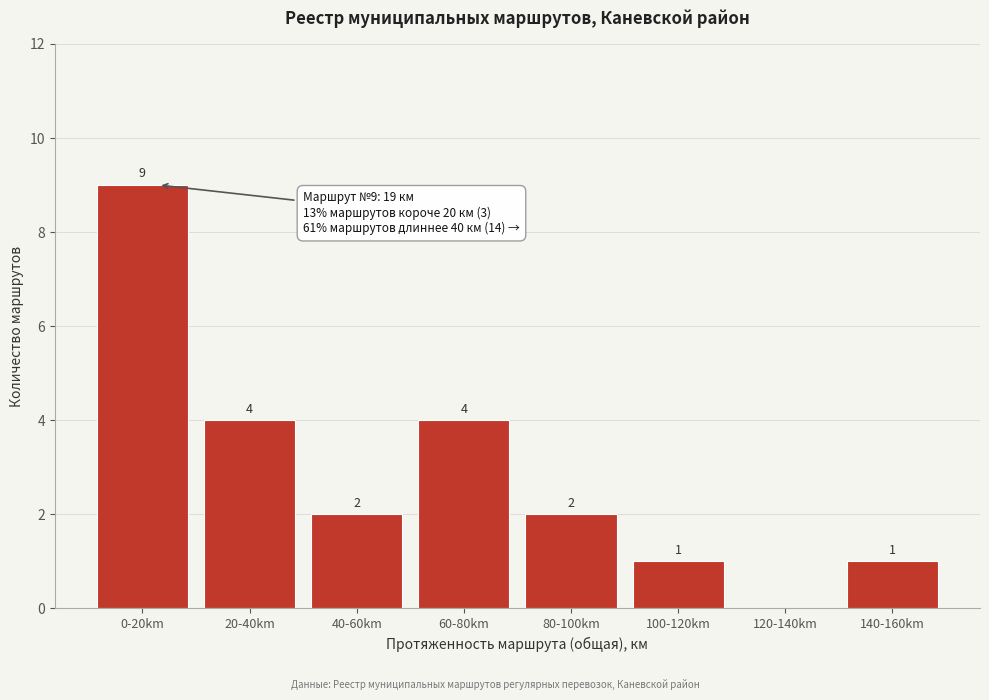

Reading right to left, extract all data points from this chart.

140-160km=1	120-140km=0	100-120km=1	80-100km=2	60-80km=4	40-60km=2	20-40km=4	0-20km=9